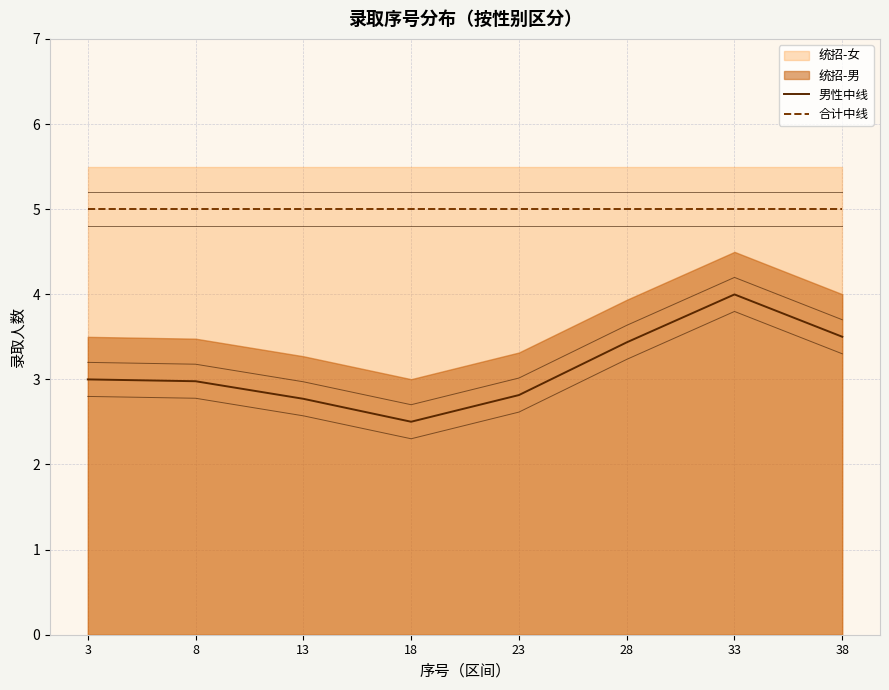

Is the value of 男性中线 at 28 greater than the value of 合计中线 at 33?

No